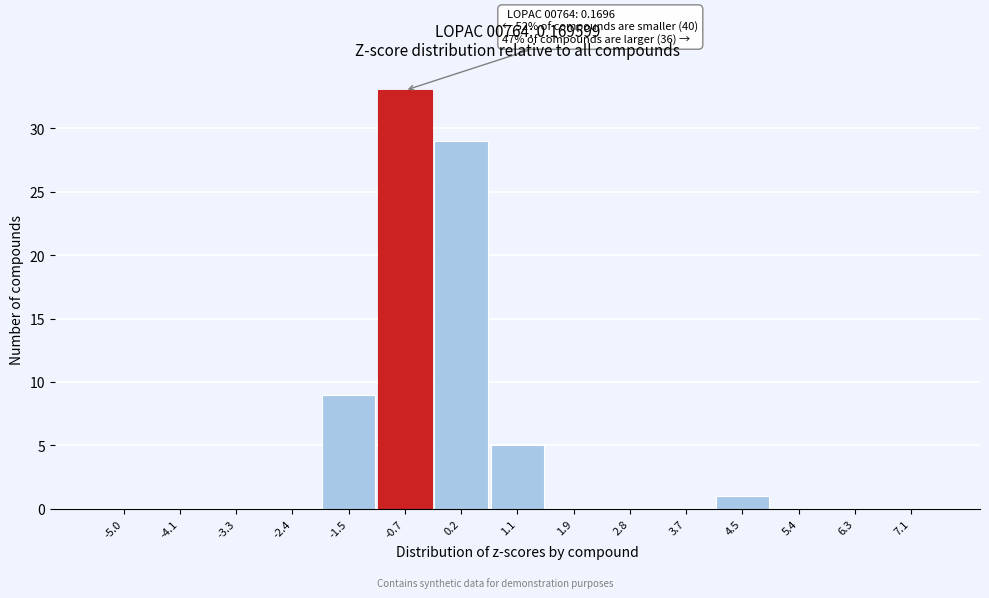

Reading left to right, what are all the values shown in this chart?

-5.0=0	-4.1=0	-3.3=0	-2.4=0	-1.5=9	-0.7=33	0.2=29	1.1=5	1.9=0	2.8=0	3.7=0	4.5=1	5.4=0	6.3=0	7.1=0